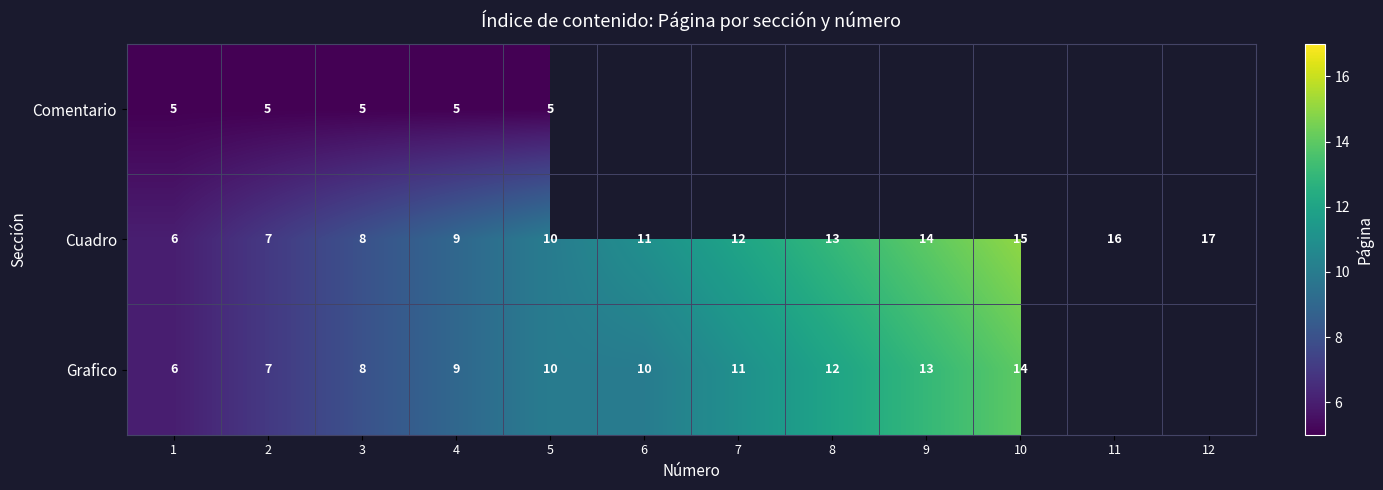

List the labels in order of Cuadro value, smallest first.

1, 2, 3, 4, 5, 6, 7, 8, 9, 10, 11, 12